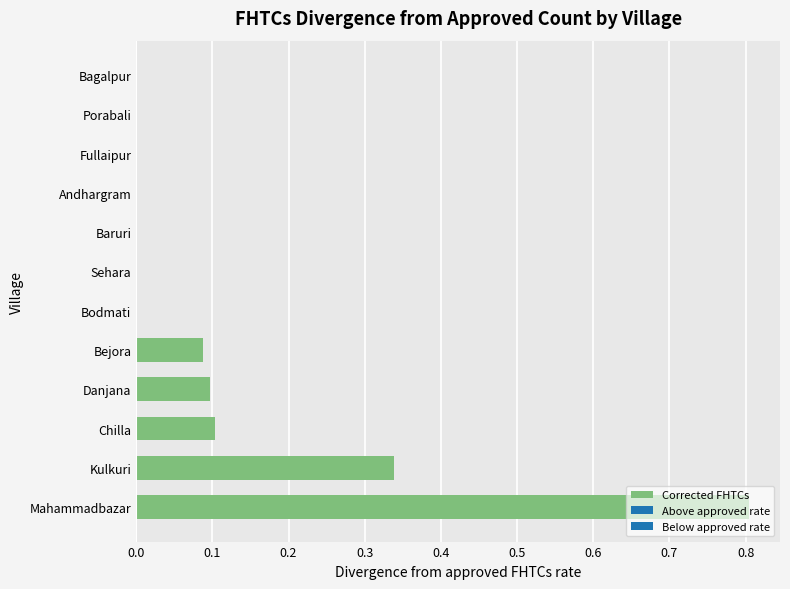

What is the greatest value displayed?

0.8